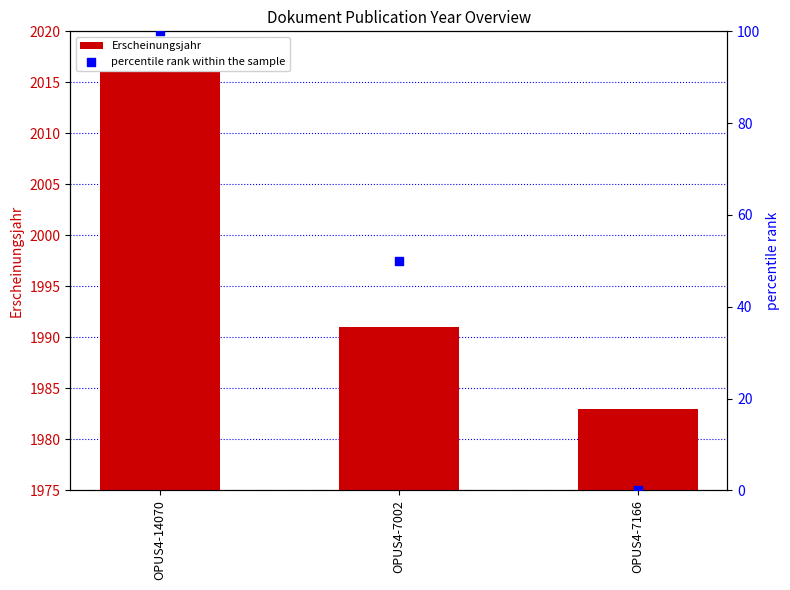

Which series contains the lowest Y value?

percentile rank within the sample